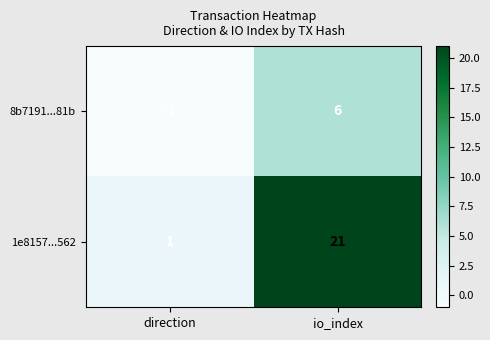

Which series has the widest spread of values?

1e8157...562